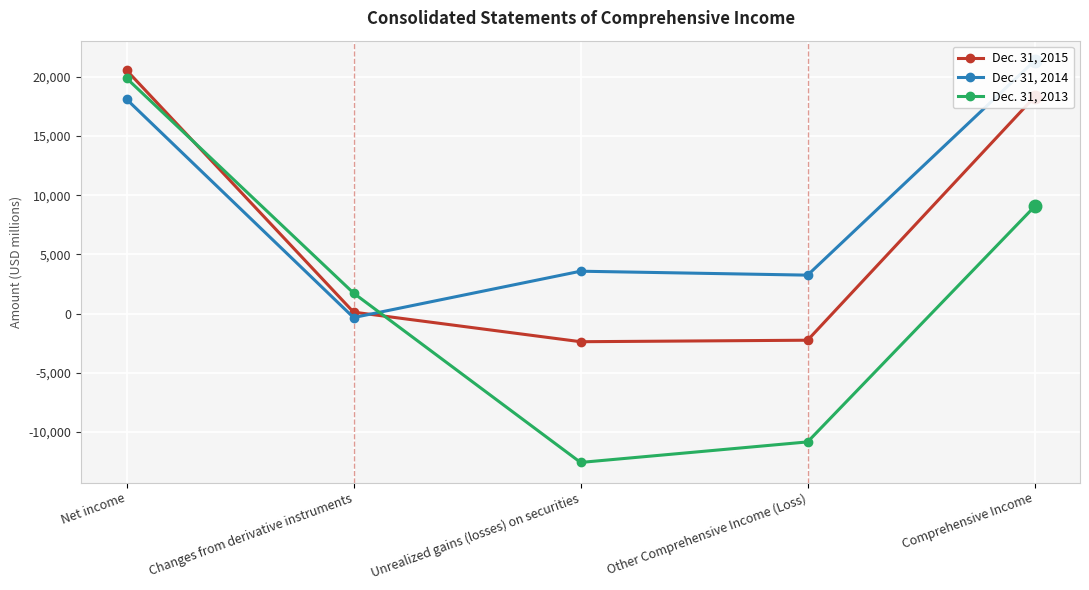

The Dec. 31, 2015 series shows -3902 at Other Comprehensive Income (Loss). True or false?

False